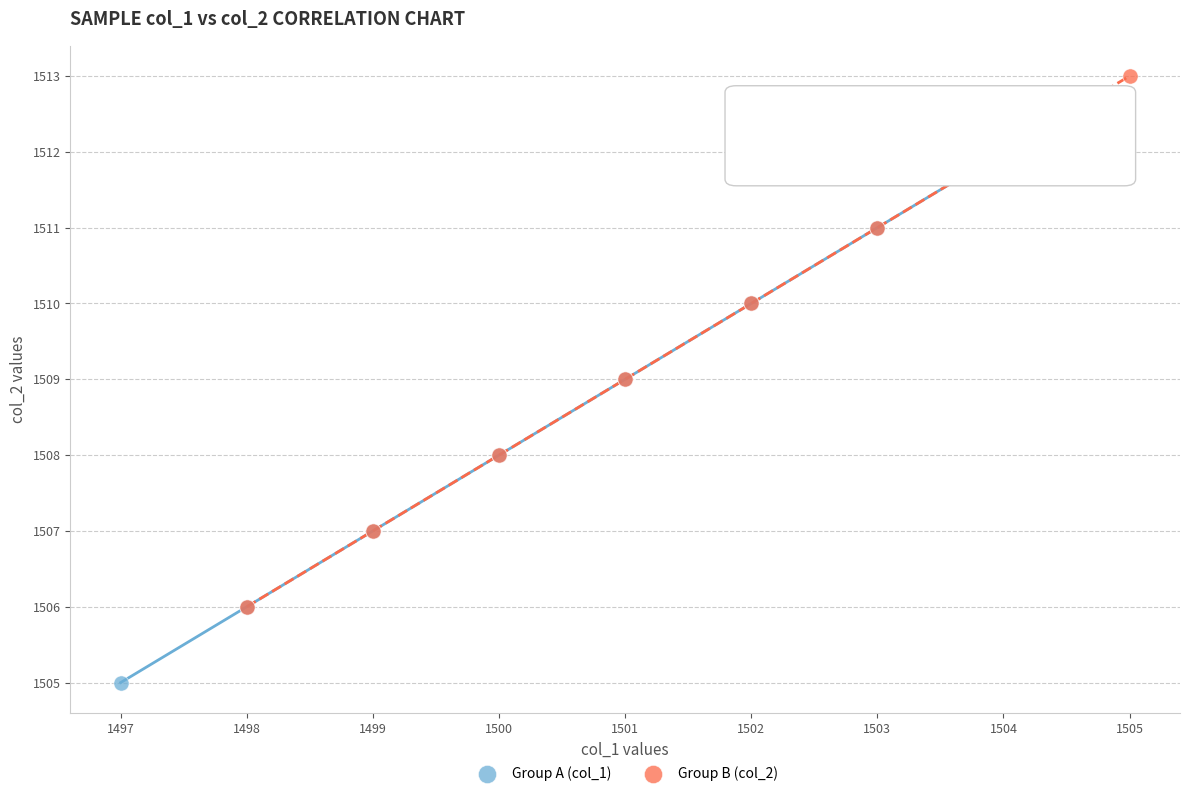

Which series reaches the maximum Y coordinate?

Group B (col_2)